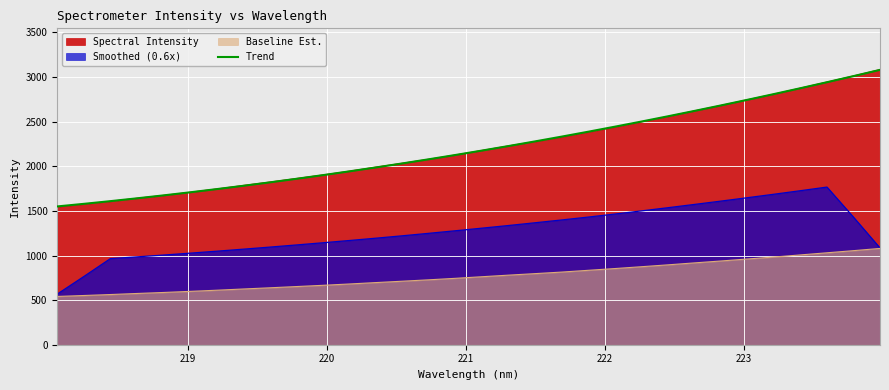

What is the minimum value shown in the chart?

541.2